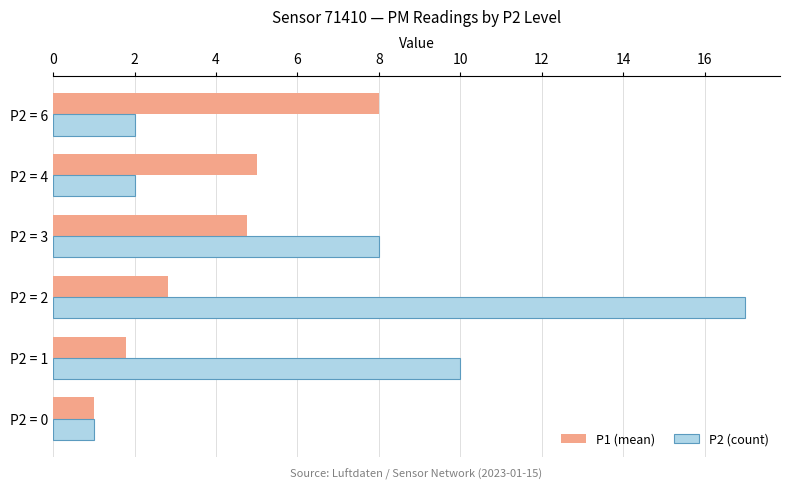

Which series has the largest range (max minus min)?

P2 (count)